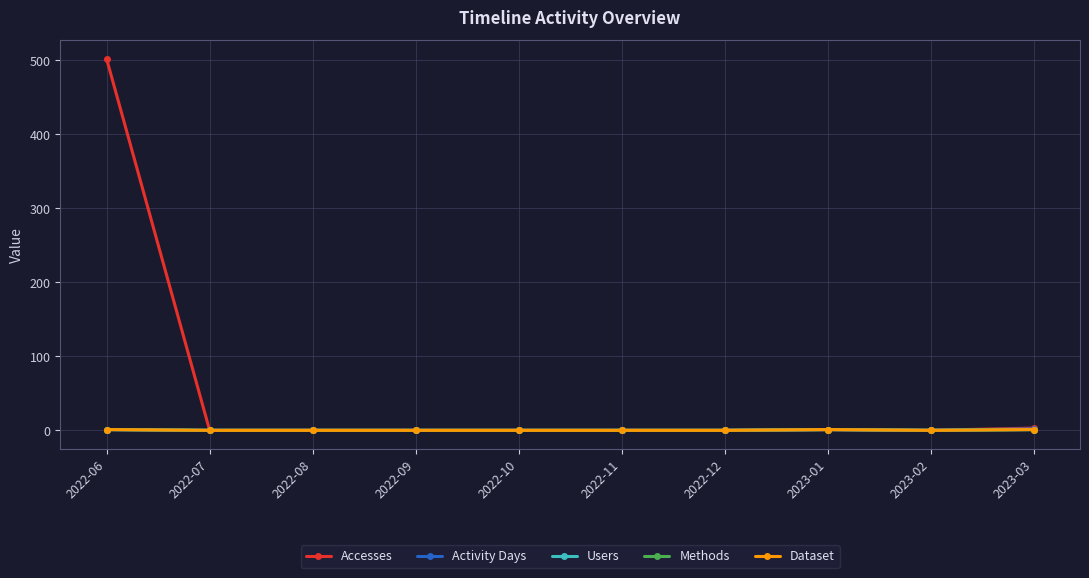

Does the chart have visible grid lines?

Yes